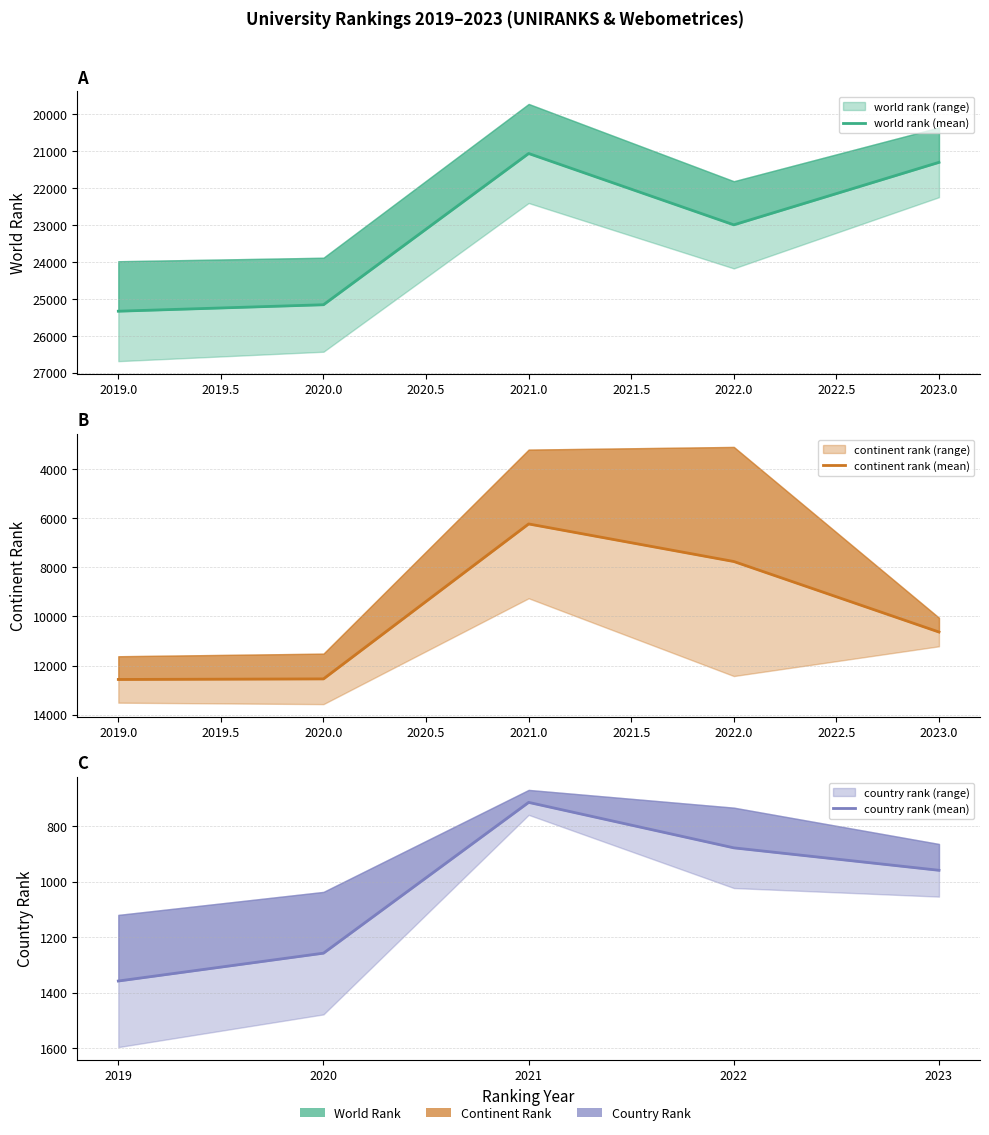

Between 2020.0 and 2021.0, which is larger?

2020.0